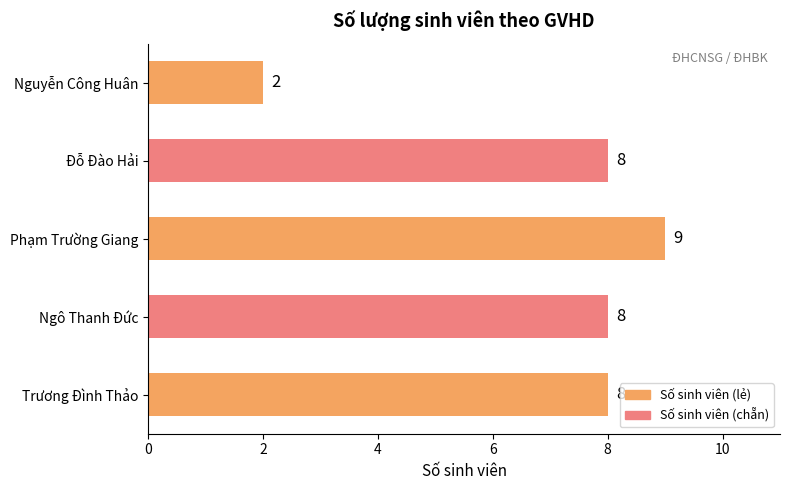

What is the greatest value displayed?

9